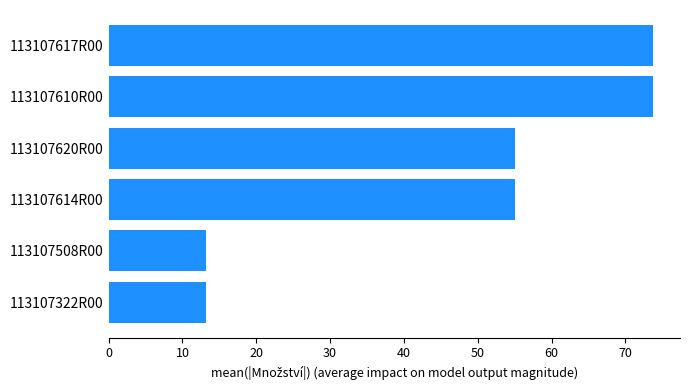

What is the change in value from 113107620R00 to 113107610R00?

+18.7